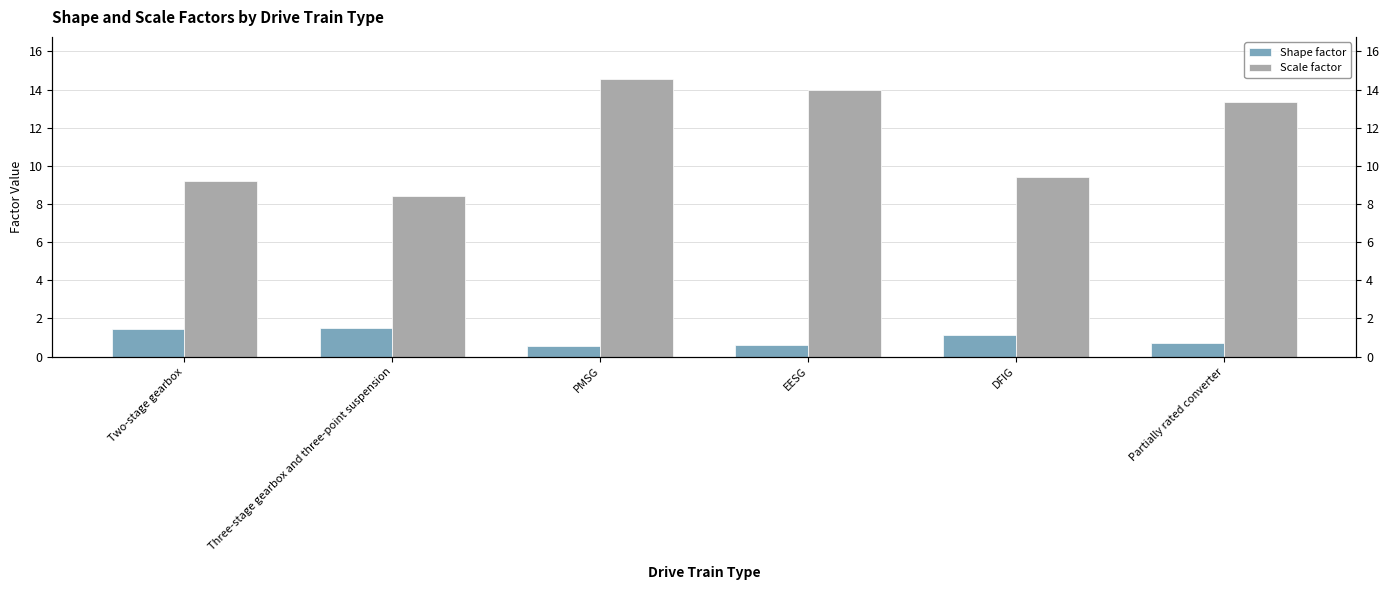

At which label is Shape factor closest to 1?

DFIG